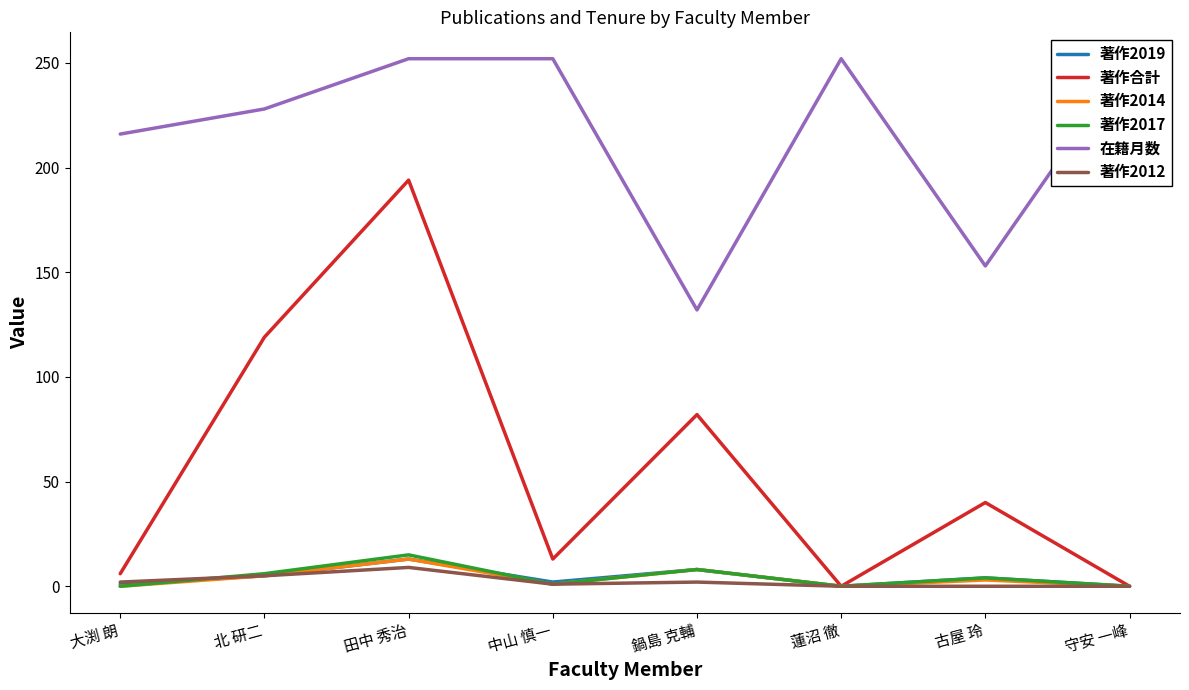

Is the value of 著作2014 at 田中 秀治 greater than the value of 著作2017 at 中山 慎一?

Yes